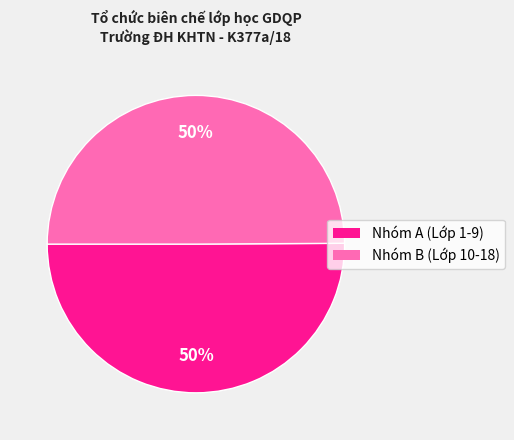

To the nearest percent, what is the average slice percentage?

50%